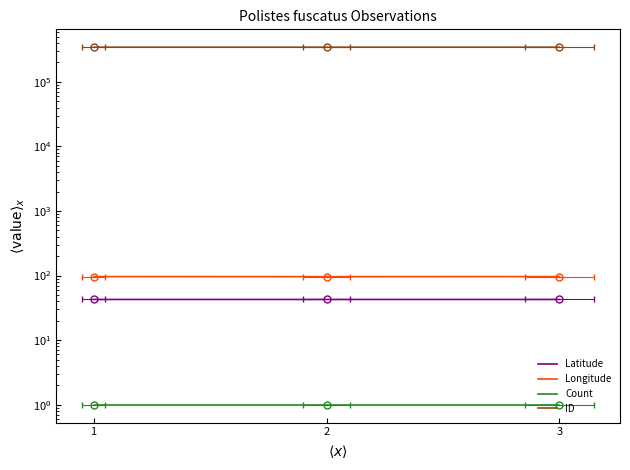

Which series has the largest range (max minus min)?

ID